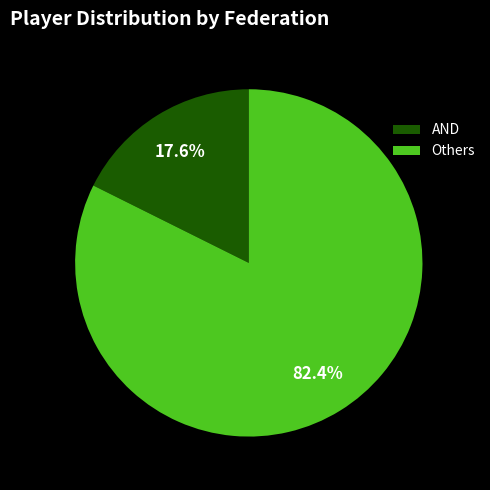

Between AND and Others, which is larger?

Others